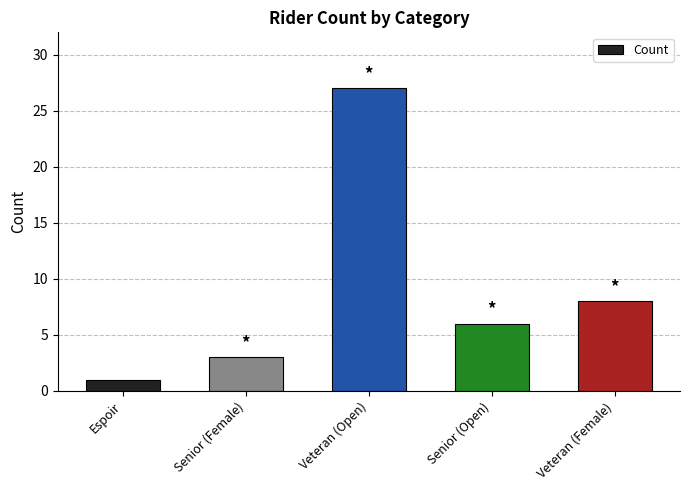

What is the difference between the maximum and minimum values?

26